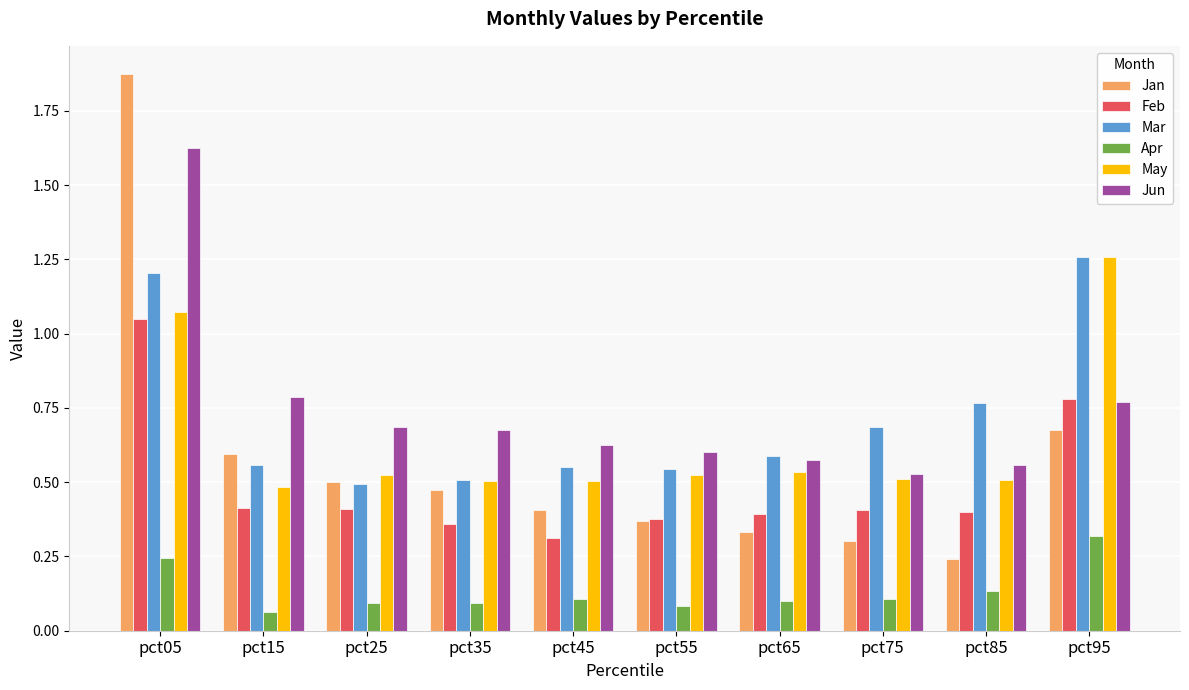

What is the sum of all Jan values?

5.8